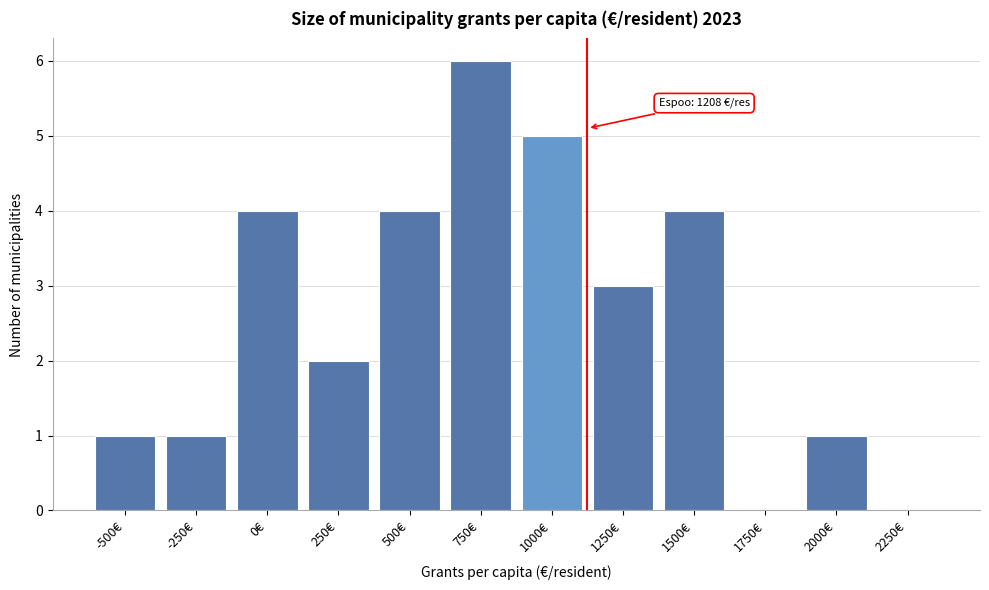

Reading left to right, list all the values displayed in this chart.

-500€=1	-250€=1	0€=4	250€=2	500€=4	750€=6	1000€=5	1250€=3	1500€=4	1750€=0	2000€=1	2250€=0